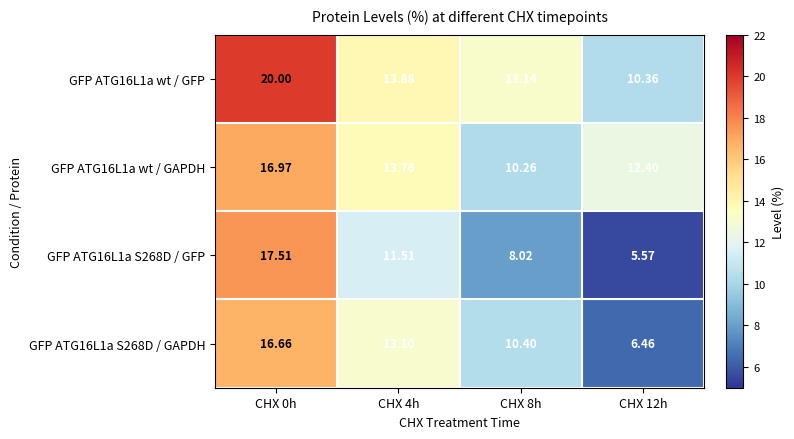

List the series in order of their overall mean, lowest first.

GFP ATG16L1a S268D / GFP, GFP ATG16L1a S268D / GAPDH, GFP ATG16L1a wt / GAPDH, GFP ATG16L1a wt / GFP